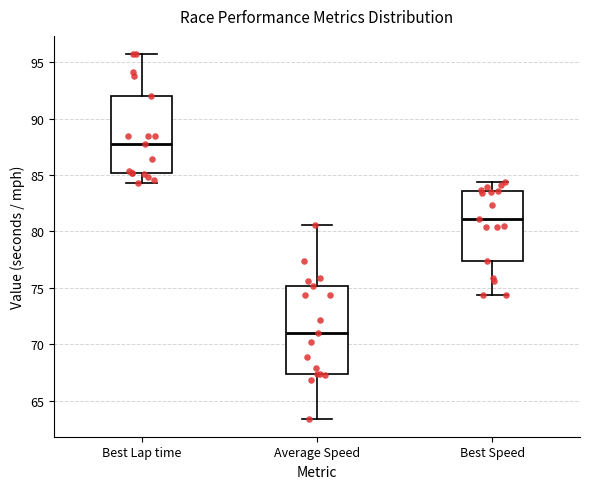

Reading left to right, transcribe this box plot: for each box, give where its median line is, the range the box spans, and where its two whiskers end, as read against the y-axis. The values are not printed on the chart, so give them approximately, as read against the axis.

Best Lap time: median 87.5, box 85.0 to 92.0, whiskers 84.5 to 95.5
Average Speed: median 71.0, box 67.5 to 75.0, whiskers 63.5 to 80.5
Best Speed: median 81.0, box 77.5 to 83.5, whiskers 74.5 to 84.5